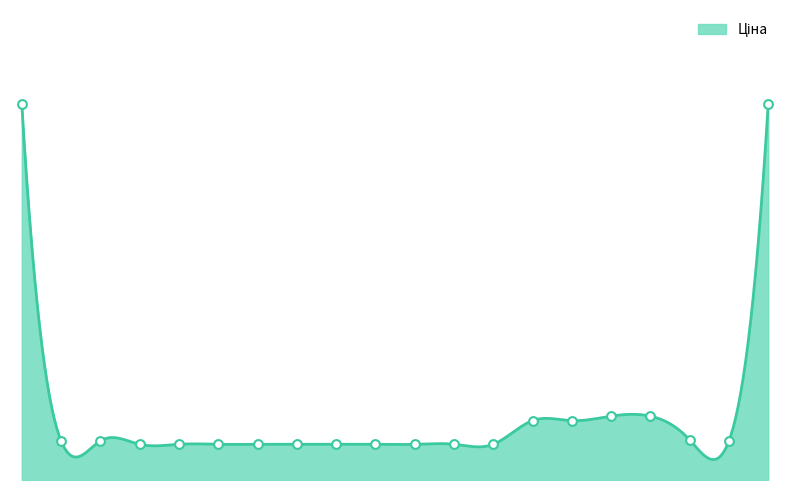

What is the change in value from 284032207 to 283291651?

+354.5